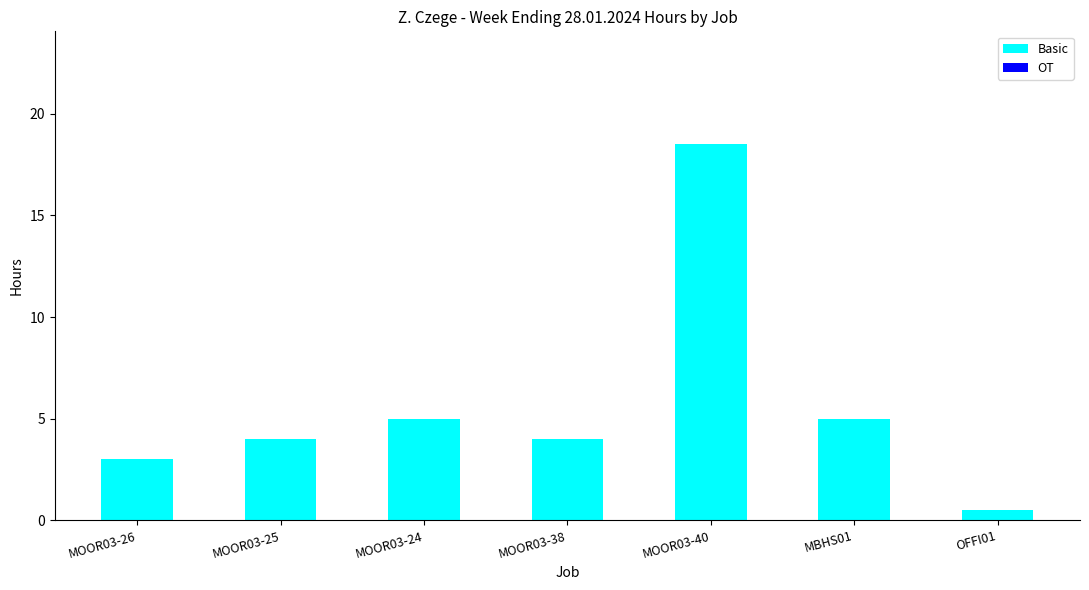

The chart shows a value of 4.0 at MOOR03-38. True or false?

True